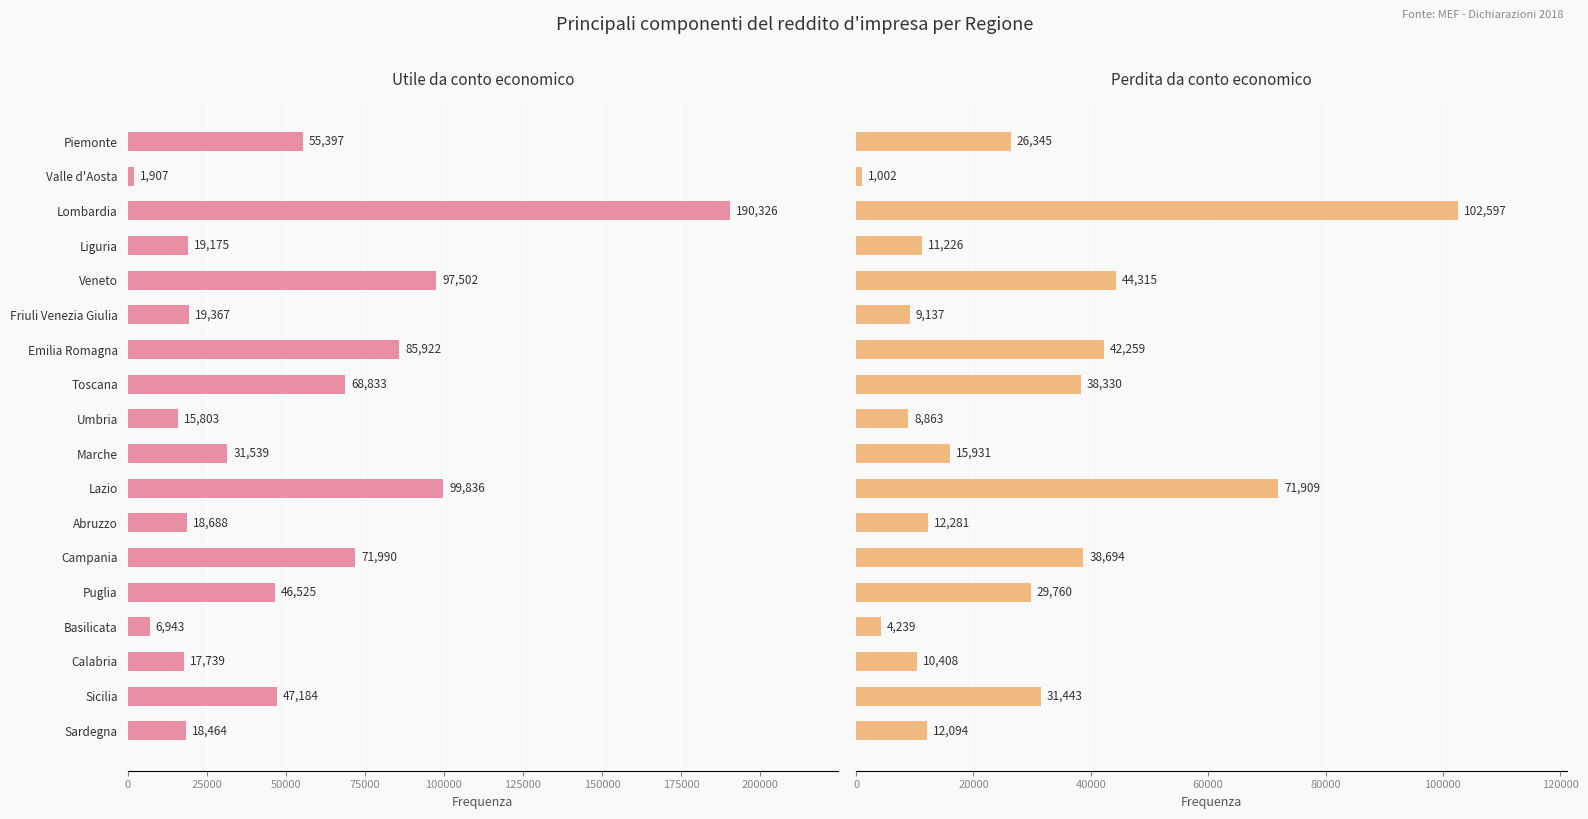

What is the sum of all Utile - Frequenza values?

913140